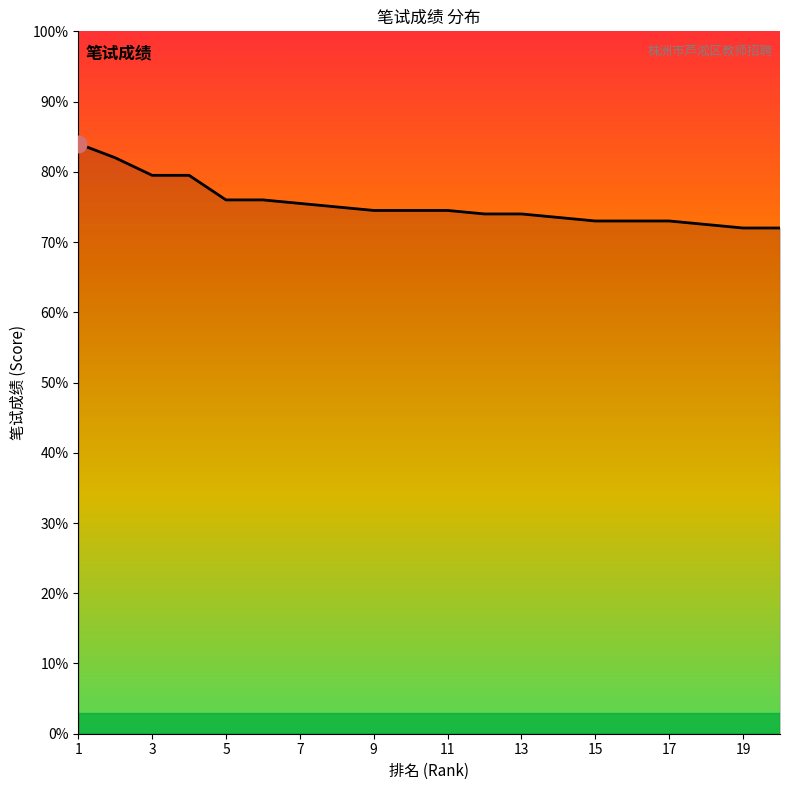

What is the maximum value shown in the chart?

84.0